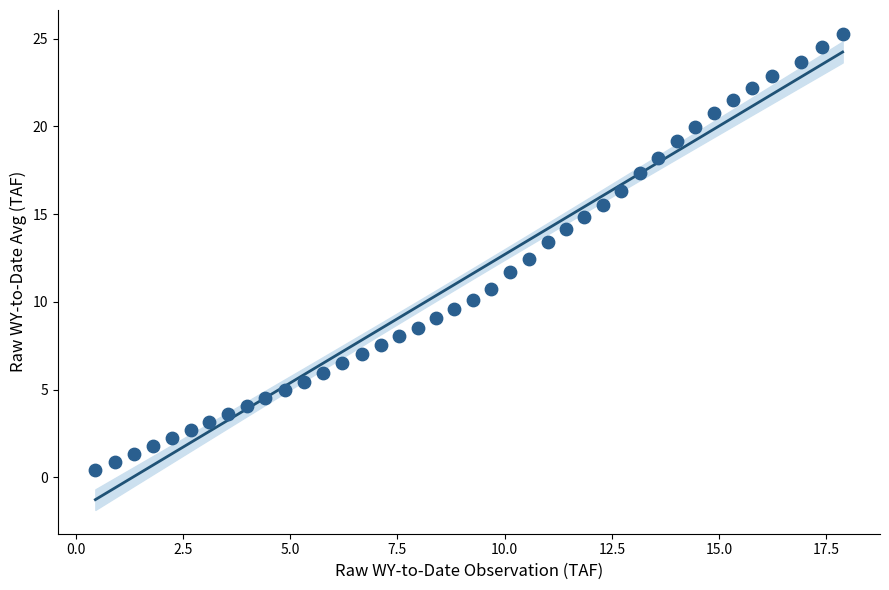

What is the range of Y values (max minus min)?

24.8